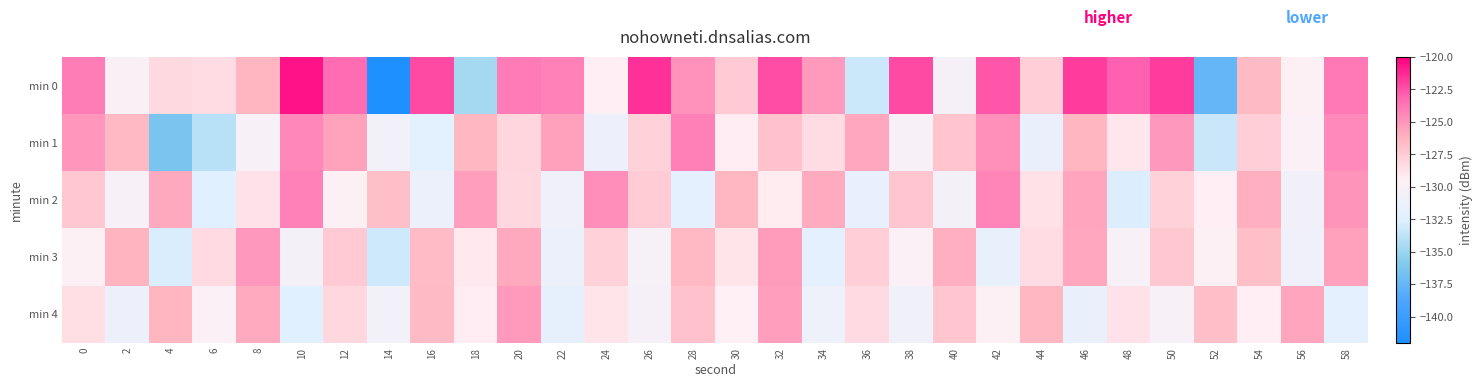

What is the total value across all series at 38?

-640.5